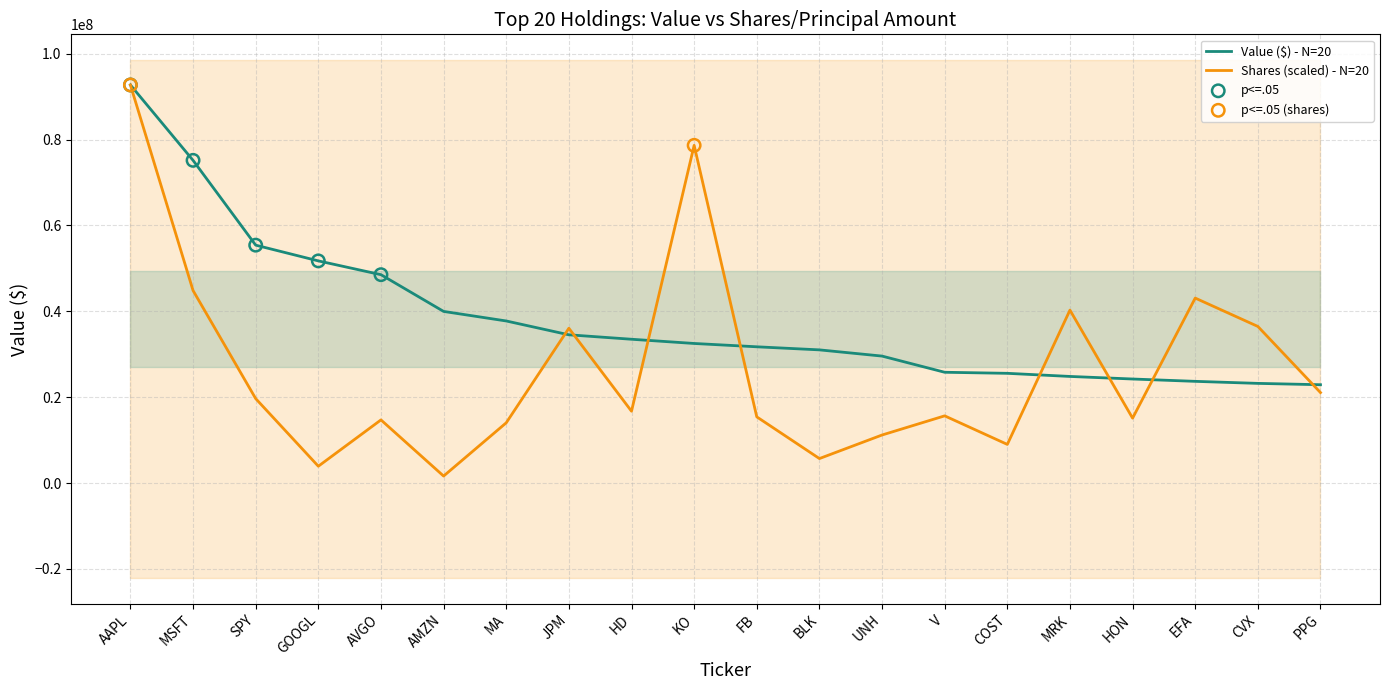

Which series has the largest Y range (max minus min)?

Shares / Principal